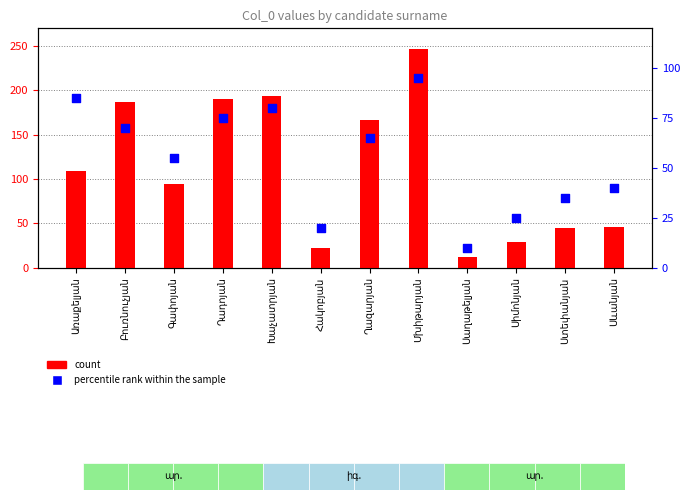

At how many categories does at least one series exceed 156?

5